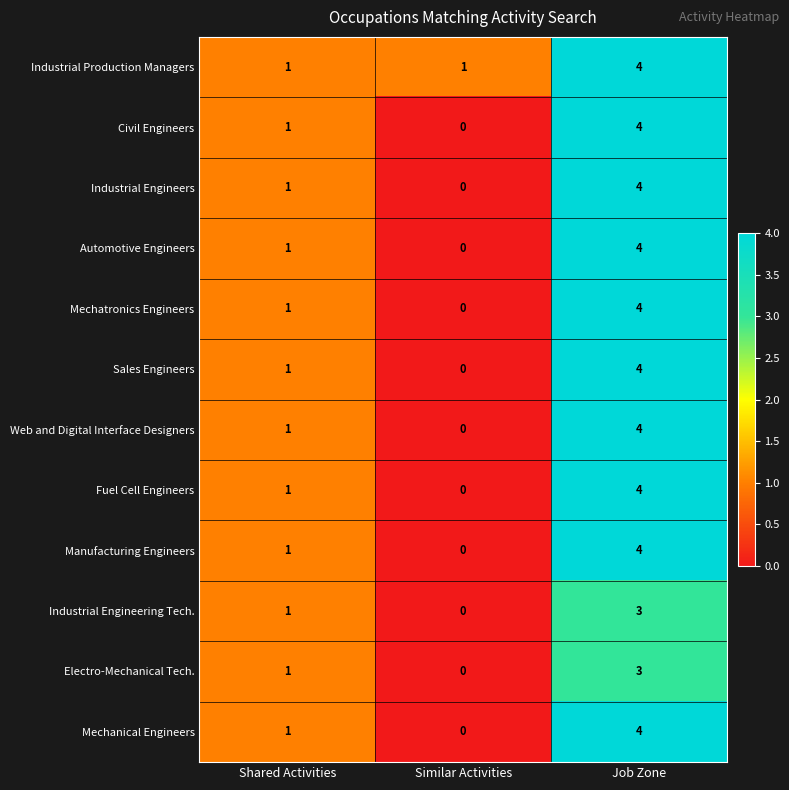

Is it true that Sales Engineers equals 1 at Similar Activities?

False